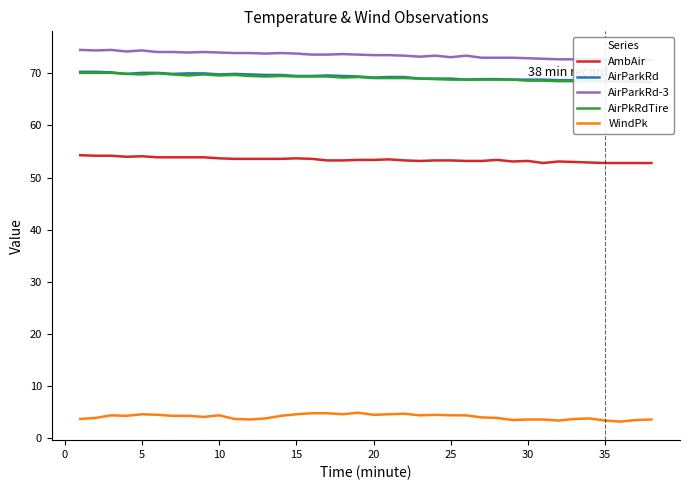

What is the maximum value shown in the chart?

74.5